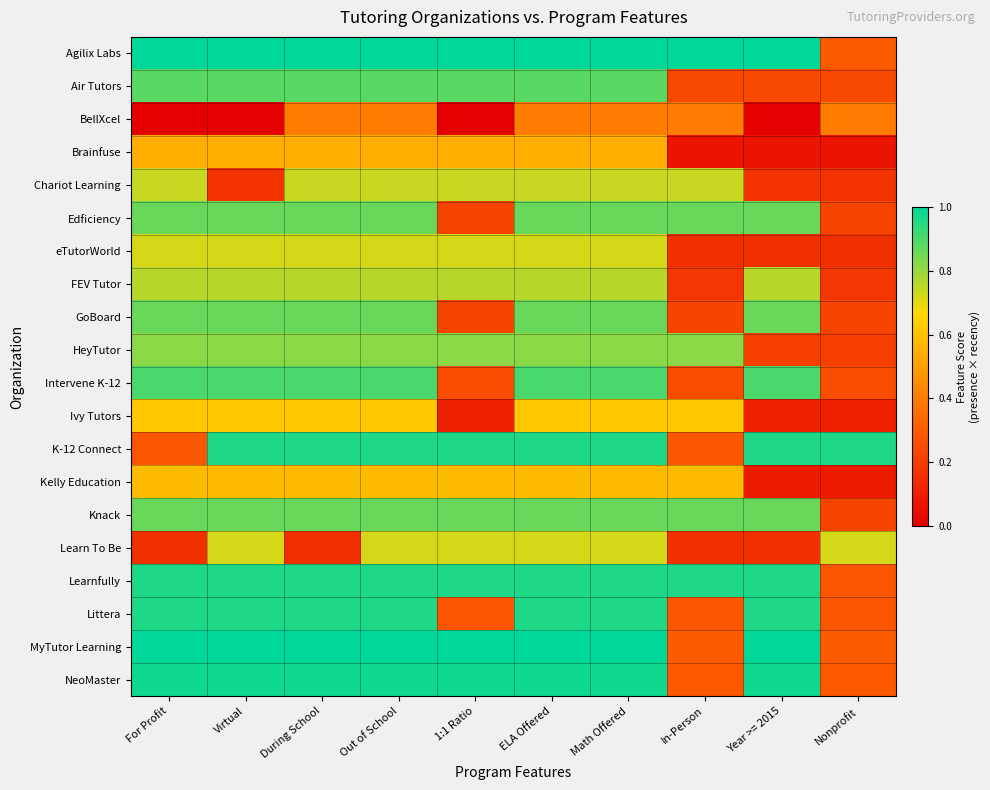

Reading left to right, extract all data points from this chart.

Agilix Labs: For Profit=1.0	Virtual=1.0	During School=1.0	Out of School=1.0	1:1 Ratio=1.0	ELA Offered=1.0	Math Offered=1.0	In-Person=1.0	Year >= 2015=1.0	Nonprofit=0.3
Air Tutors: For Profit=0.9	Virtual=0.9	During School=0.9	Out of School=0.9	1:1 Ratio=0.9	ELA Offered=0.9	Math Offered=0.9	In-Person=0.2	Year >= 2015=0.2	Nonprofit=0.2
BellXcel: For Profit=0.0	Virtual=0.0	During School=0.4	Out of School=0.4	1:1 Ratio=0.0	ELA Offered=0.4	Math Offered=0.4	In-Person=0.4	Year >= 2015=0.0	Nonprofit=0.4
Brainfuse: For Profit=0.5	Virtual=0.5	During School=0.5	Out of School=0.5	1:1 Ratio=0.5	ELA Offered=0.5	Math Offered=0.5	In-Person=0.1	Year >= 2015=0.1	Nonprofit=0.1
Chariot Learning: For Profit=0.7	Virtual=0.2	During School=0.7	Out of School=0.7	1:1 Ratio=0.7	ELA Offered=0.7	Math Offered=0.7	In-Person=0.7	Year >= 2015=0.2	Nonprofit=0.2
Edficiency: For Profit=0.9	Virtual=0.9	During School=0.9	Out of School=0.9	1:1 Ratio=0.2	ELA Offered=0.9	Math Offered=0.9	In-Person=0.9	Year >= 2015=0.9	Nonprofit=0.2
eTutorWorld: For Profit=0.7	Virtual=0.7	During School=0.7	Out of School=0.7	1:1 Ratio=0.7	ELA Offered=0.7	Math Offered=0.7	In-Person=0.2	Year >= 2015=0.2	Nonprofit=0.2
FEV Tutor: For Profit=0.8	Virtual=0.8	During School=0.8	Out of School=0.8	1:1 Ratio=0.8	ELA Offered=0.8	Math Offered=0.8	In-Person=0.2	Year >= 2015=0.8	Nonprofit=0.2
GoBoard: For Profit=0.9	Virtual=0.9	During School=0.9	Out of School=0.9	1:1 Ratio=0.2	ELA Offered=0.9	Math Offered=0.9	In-Person=0.2	Year >= 2015=0.9	Nonprofit=0.2
HeyTutor: For Profit=0.8	Virtual=0.8	During School=0.8	Out of School=0.8	1:1 Ratio=0.8	ELA Offered=0.8	Math Offered=0.8	In-Person=0.8	Year >= 2015=0.2	Nonprofit=0.2
Intervene K-12: For Profit=0.9	Virtual=0.9	During School=0.9	Out of School=0.9	1:1 Ratio=0.2	ELA Offered=0.9	Math Offered=0.9	In-Person=0.2	Year >= 2015=0.9	Nonprofit=0.2
Ivy Tutors: For Profit=0.6	Virtual=0.6	During School=0.6	Out of School=0.6	1:1 Ratio=0.1	ELA Offered=0.6	Math Offered=0.6	In-Person=0.6	Year >= 2015=0.1	Nonprofit=0.1
K-12 Connect: For Profit=0.3	Virtual=1.0	During School=1.0	Out of School=1.0	1:1 Ratio=1.0	ELA Offered=1.0	Math Offered=1.0	In-Person=0.3	Year >= 2015=1.0	Nonprofit=1.0
Kelly Education: For Profit=0.6	Virtual=0.6	During School=0.6	Out of School=0.6	1:1 Ratio=0.6	ELA Offered=0.6	Math Offered=0.6	In-Person=0.6	Year >= 2015=0.1	Nonprofit=0.1
Knack: For Profit=0.9	Virtual=0.9	During School=0.9	Out of School=0.9	1:1 Ratio=0.9	ELA Offered=0.9	Math Offered=0.9	In-Person=0.9	Year >= 2015=0.9	Nonprofit=0.2
Learn To Be: For Profit=0.2	Virtual=0.7	During School=0.2	Out of School=0.7	1:1 Ratio=0.7	ELA Offered=0.7	Math Offered=0.7	In-Person=0.2	Year >= 2015=0.2	Nonprofit=0.7
Learnfully: For Profit=1.0	Virtual=1.0	During School=1.0	Out of School=1.0	1:1 Ratio=1.0	ELA Offered=1.0	Math Offered=1.0	In-Person=1.0	Year >= 2015=1.0	Nonprofit=0.3
Littera: For Profit=1.0	Virtual=1.0	During School=1.0	Out of School=1.0	1:1 Ratio=0.3	ELA Offered=1.0	Math Offered=1.0	In-Person=0.3	Year >= 2015=1.0	Nonprofit=0.3
MyTutor Learning: For Profit=1.0	Virtual=1.0	During School=1.0	Out of School=1.0	1:1 Ratio=1.0	ELA Offered=1.0	Math Offered=1.0	In-Person=0.3	Year >= 2015=1.0	Nonprofit=0.3
NeoMaster: For Profit=1.0	Virtual=1.0	During School=1.0	Out of School=1.0	1:1 Ratio=1.0	ELA Offered=1.0	Math Offered=1.0	In-Person=0.3	Year >= 2015=1.0	Nonprofit=0.3